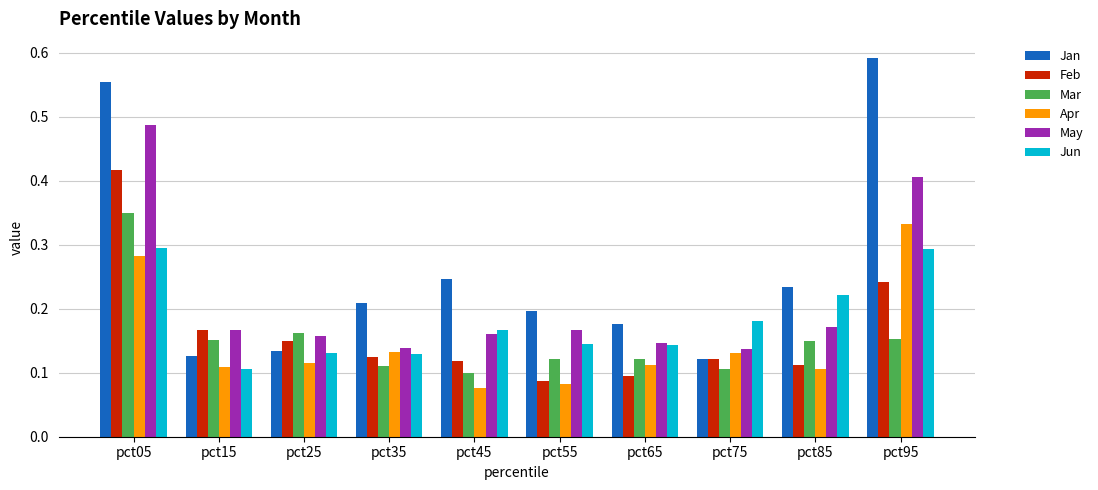

True or false: Jan has a value of 0.2 at pct85.

True